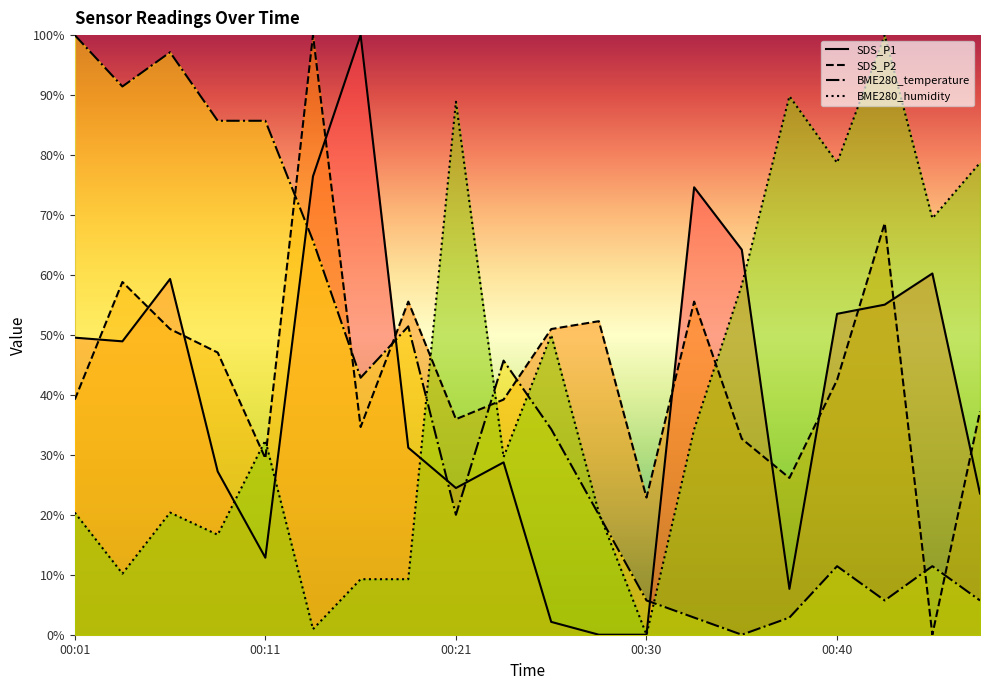

What is the average value of the BME280_temperature series?

39.3